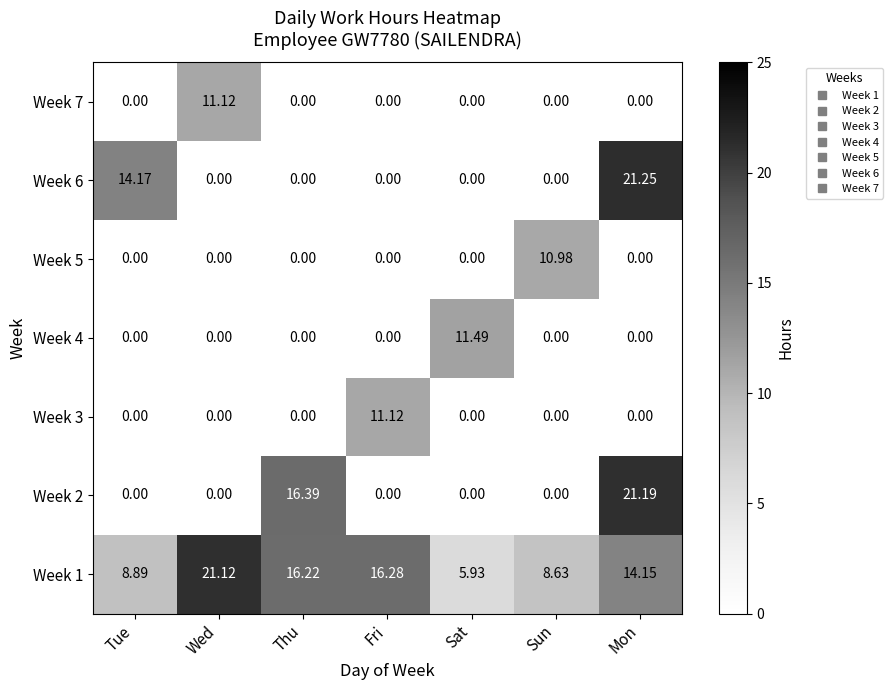

At which category is the sum across all series the highest?

Mon